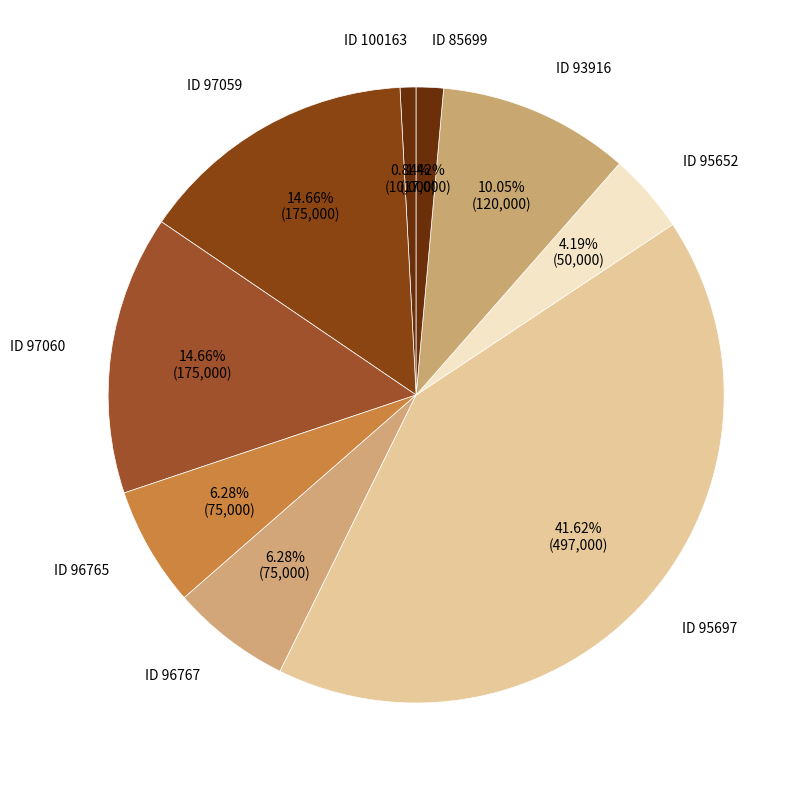

To the nearest percent, what is the average slice percentage?

11%